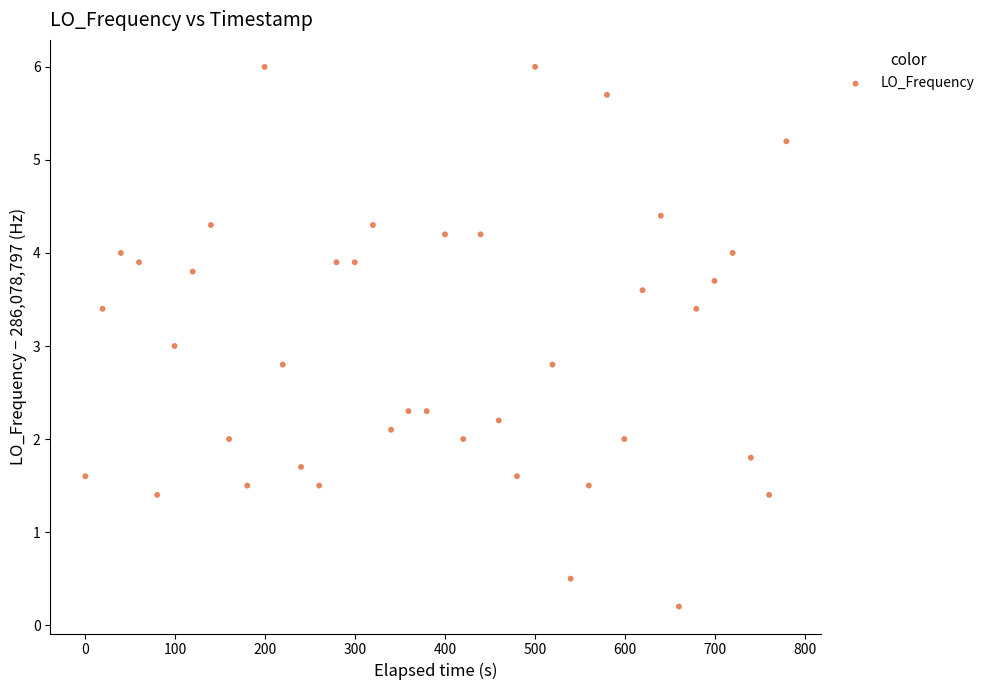

What is the range of X values (max minus min)?

779.3